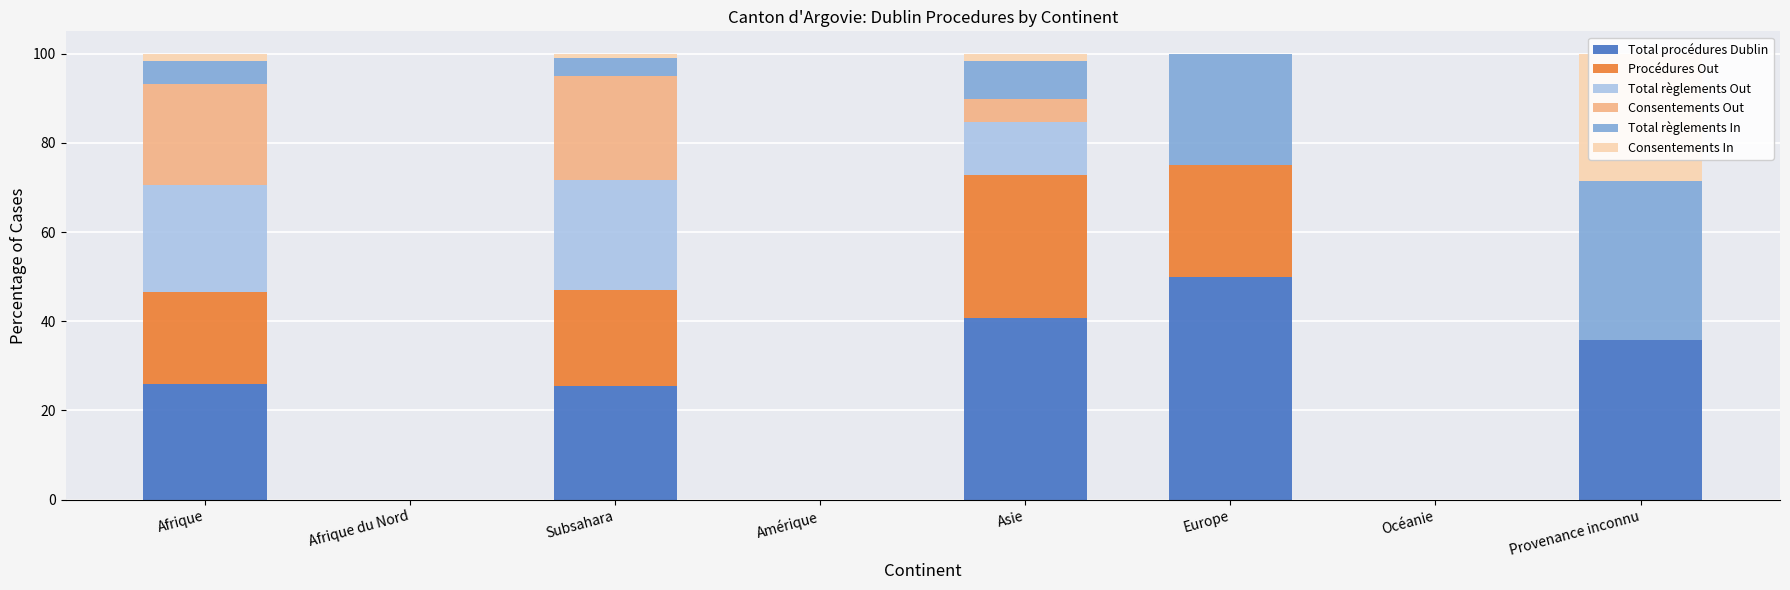

Reading right to left, transcribe all the data shown in this chart.

Total procédures Dublin: 35.7	0.0	50.0	40.7	0.0	25.4	0.0	25.9
Procédures Out: 0.0	0.0	25.0	32.2	0.0	21.5	0.0	20.7
Total règlements Out: 0.0	0.0	0.0	11.9	0.0	24.7	0.0	23.9
Consentements Out: 0.0	0.0	0.0	5.1	0.0	23.3	0.0	22.6
Total règlements In: 35.7	0.0	25.0	8.5	0.0	3.9	0.0	5.2
Consentements In: 28.6	0.0	0.0	1.7	0.0	1.1	0.0	1.6